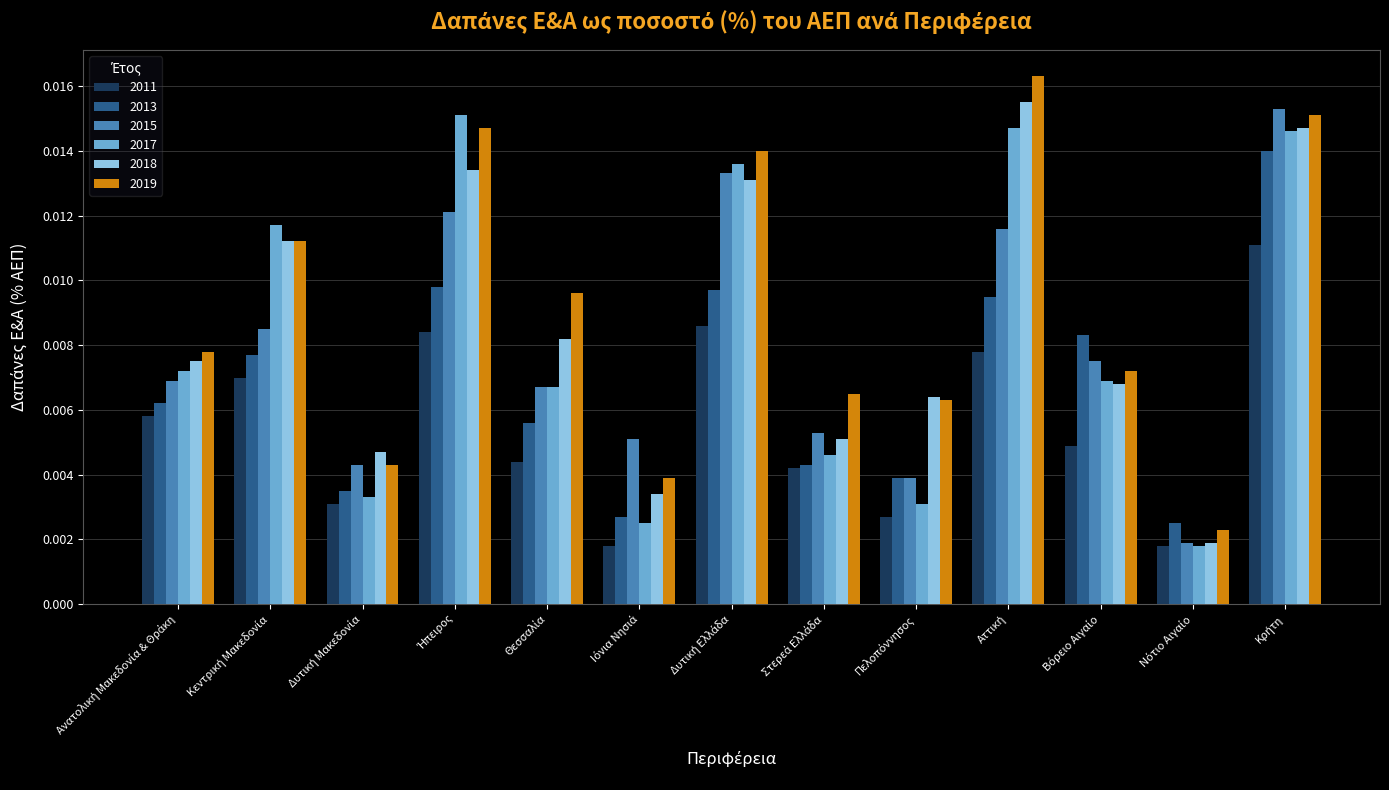

Count the 2013 values in the range 0 to 1.

13